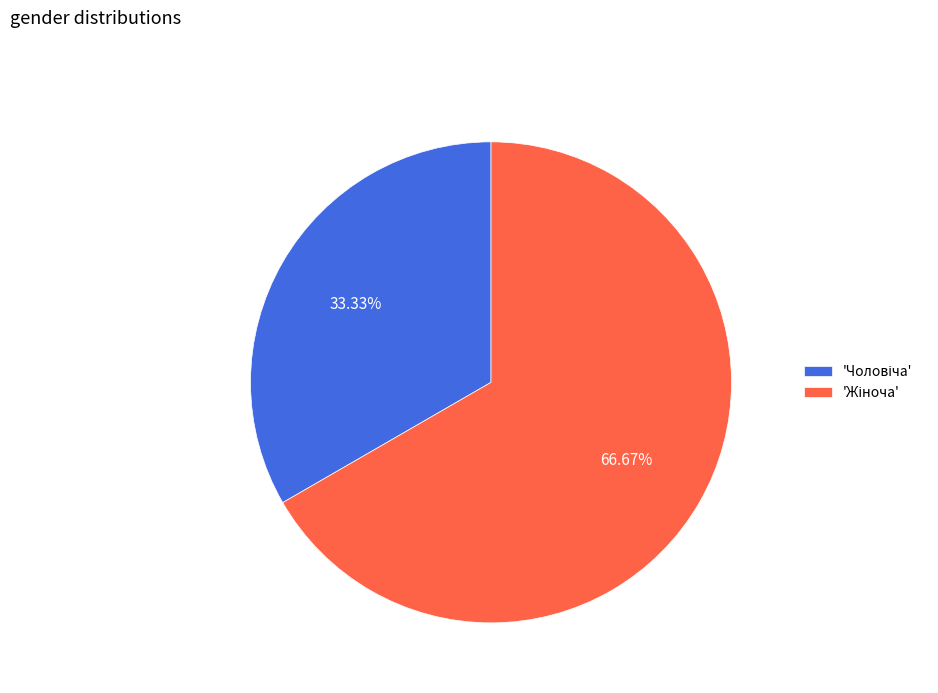

Is there a majority slice in this chart?

Yes